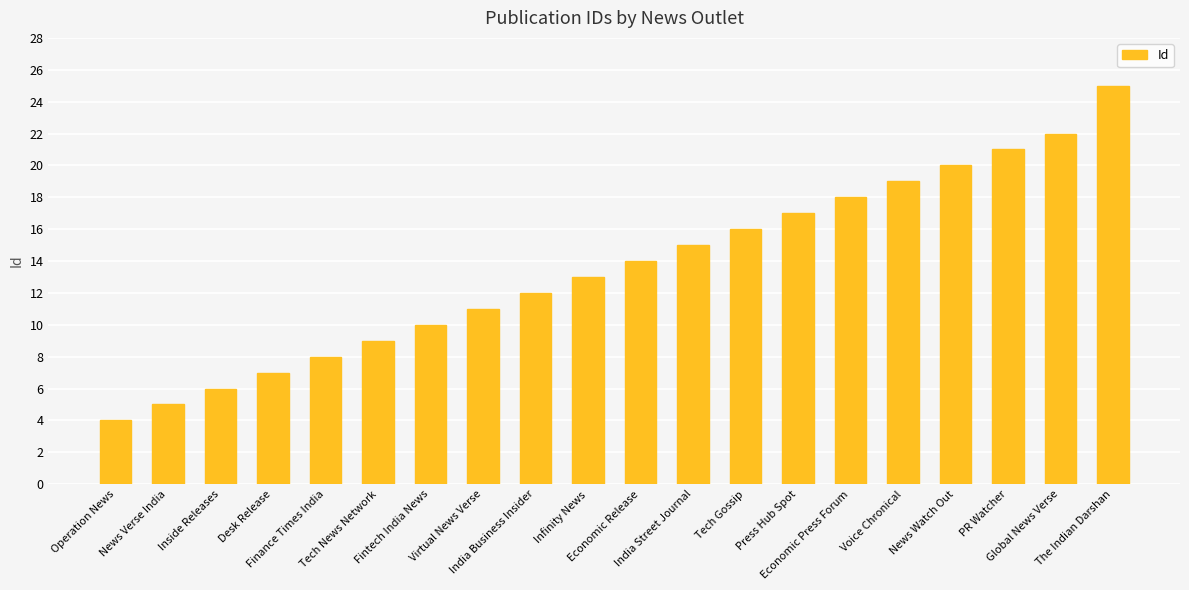

What is the change in value from Economic Press Forum to PR Watcher?

+3